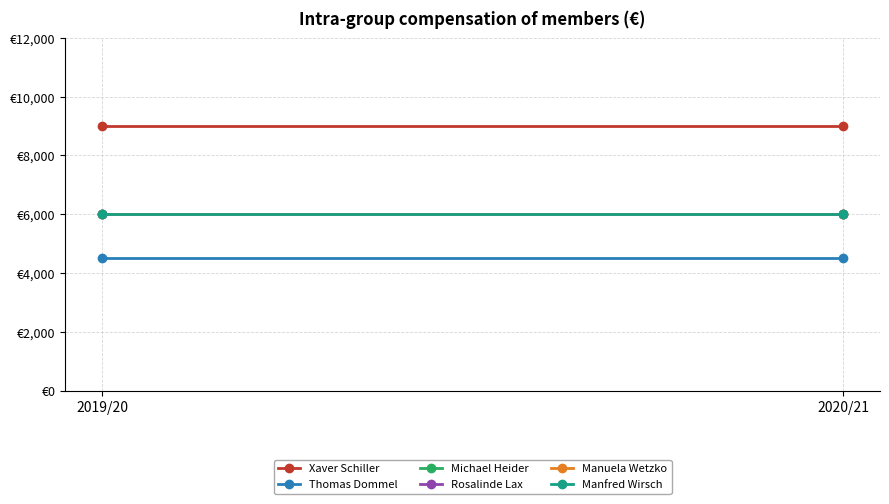

Between 2019/20 and 2020/21, which series saw the biggest shift?

Xaver Schiller